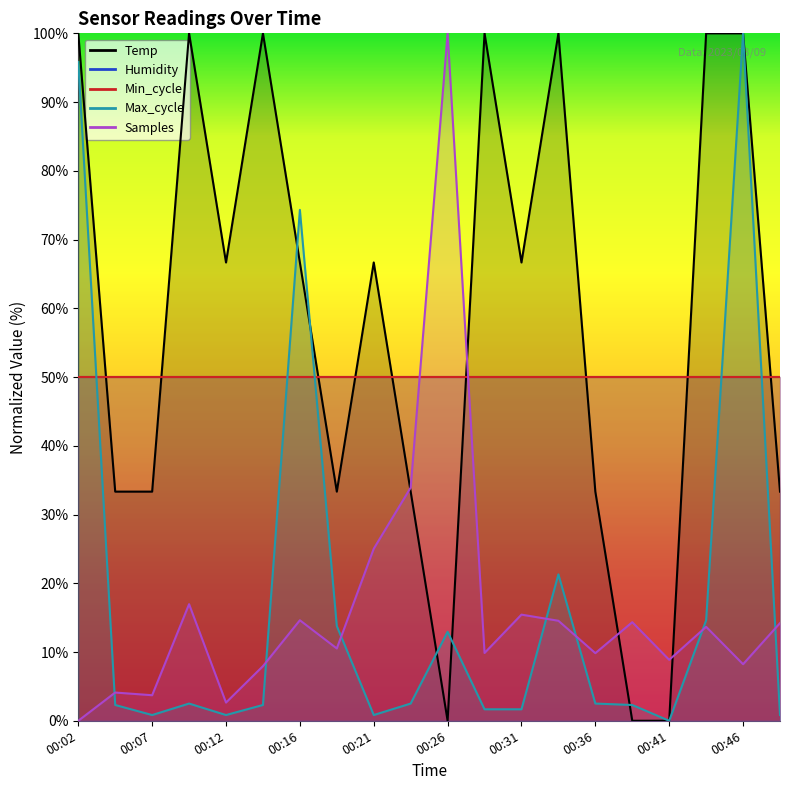

Which series has the largest range (max minus min)?

Temp